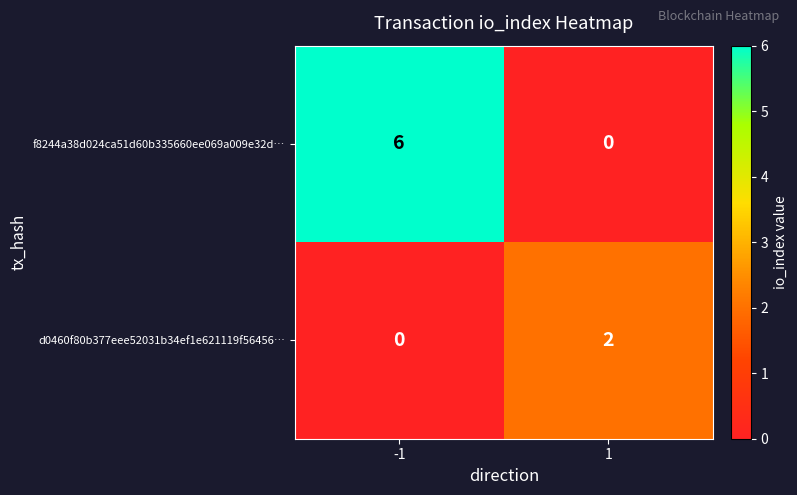

What is the difference between the f8244a38d024ca51d60b335660ee069a009e32d… values at -1 and 1?

6